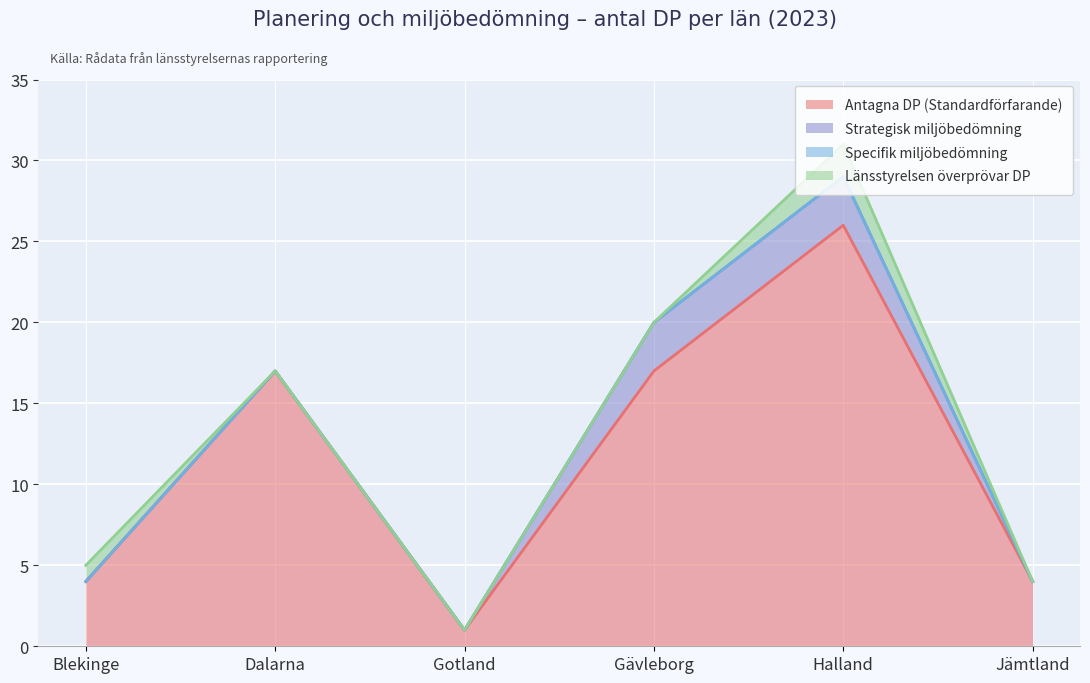

Reading left to right, transcribe all the data shown in this chart.

Antagna DP (Standardförfarande): 4	17	1	17	26	4
Strategisk miljöbedömning: 0	0	0	3	3	0
Specifik miljöbedömning: 0	0	0	0	0	0
Länsstyrelsen överprövar DP: 1	0	0	0	2	0